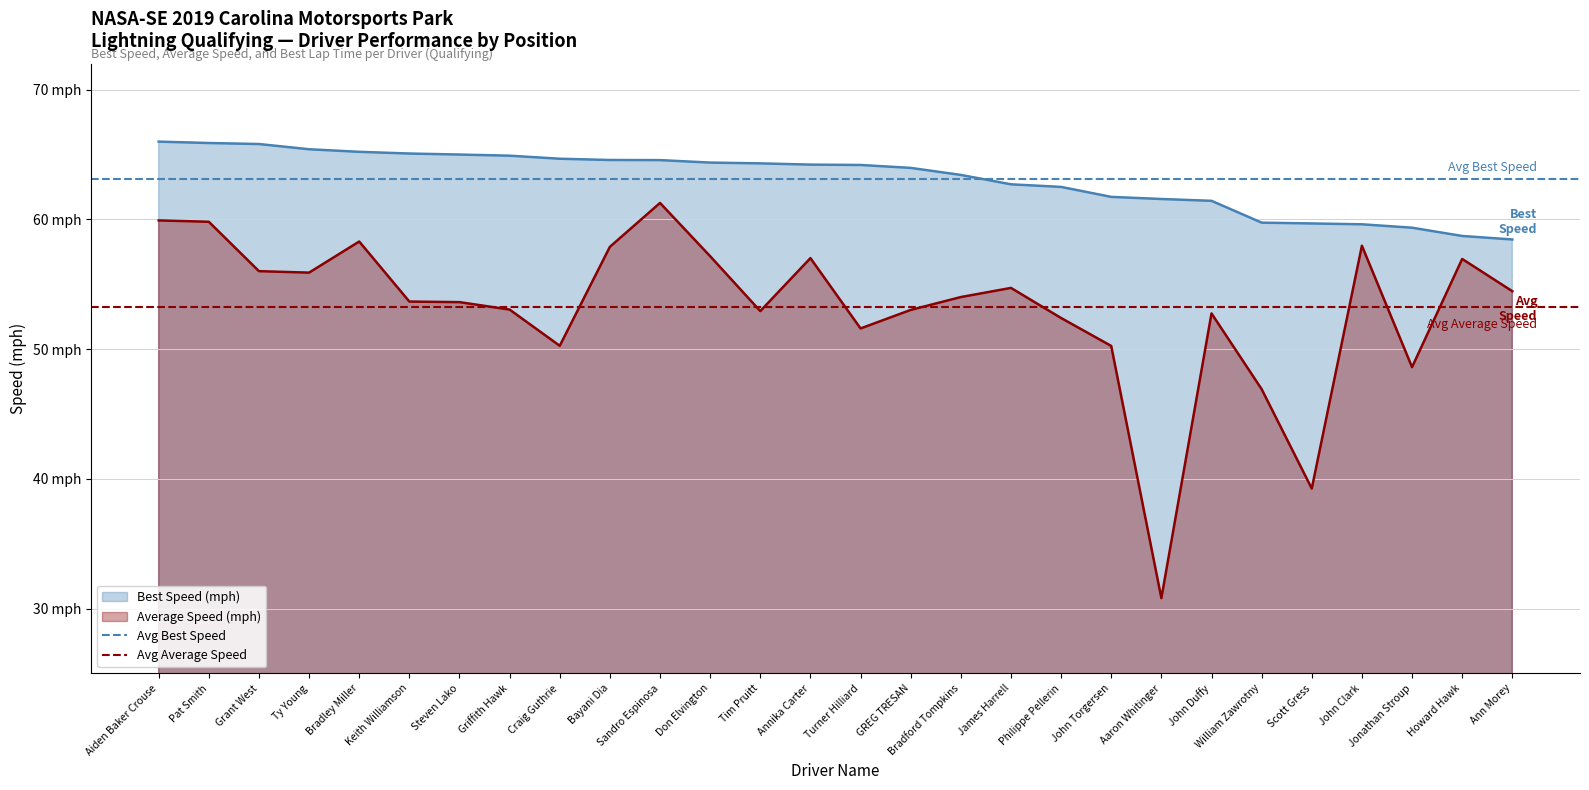

Rank the series by their average value, from highest to lowest.

Avg Best Speed, Avg Average Speed